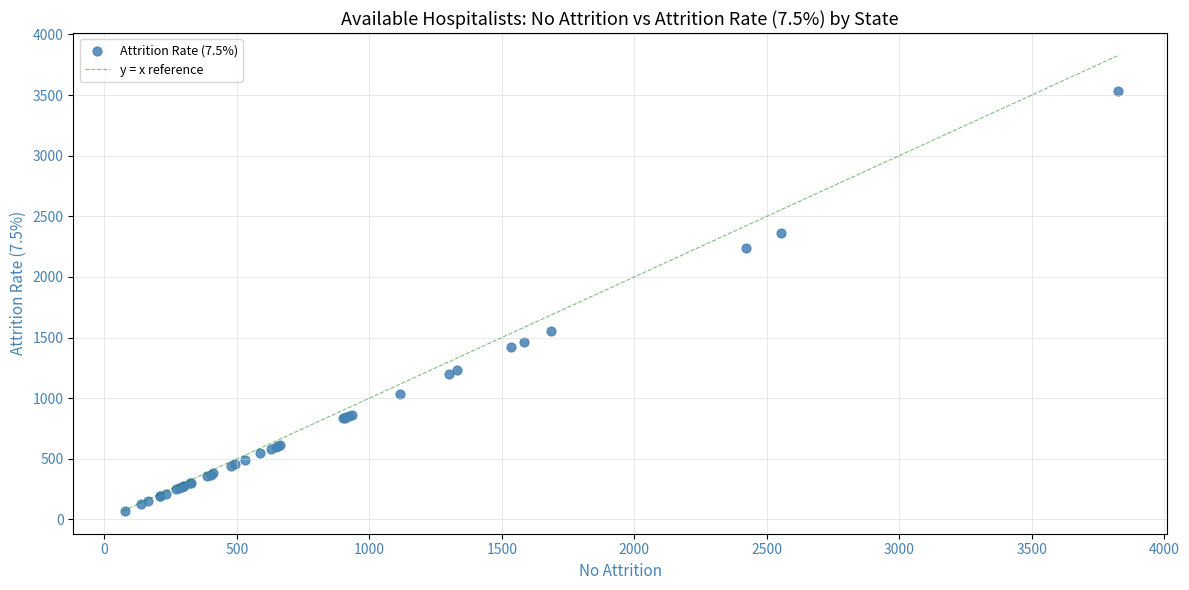

What Y value in the scatter plot is closest to 1803?

1558.2